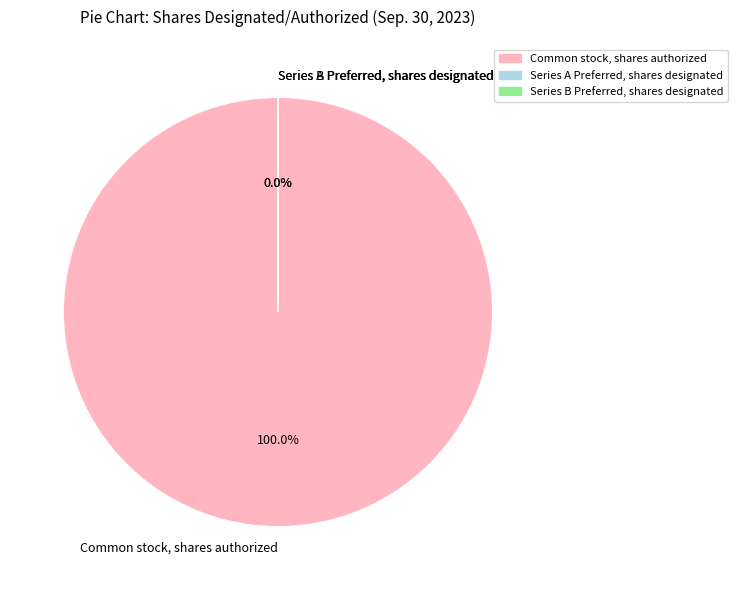

What is the largest slice in the pie chart?

Common stock, shares authorized